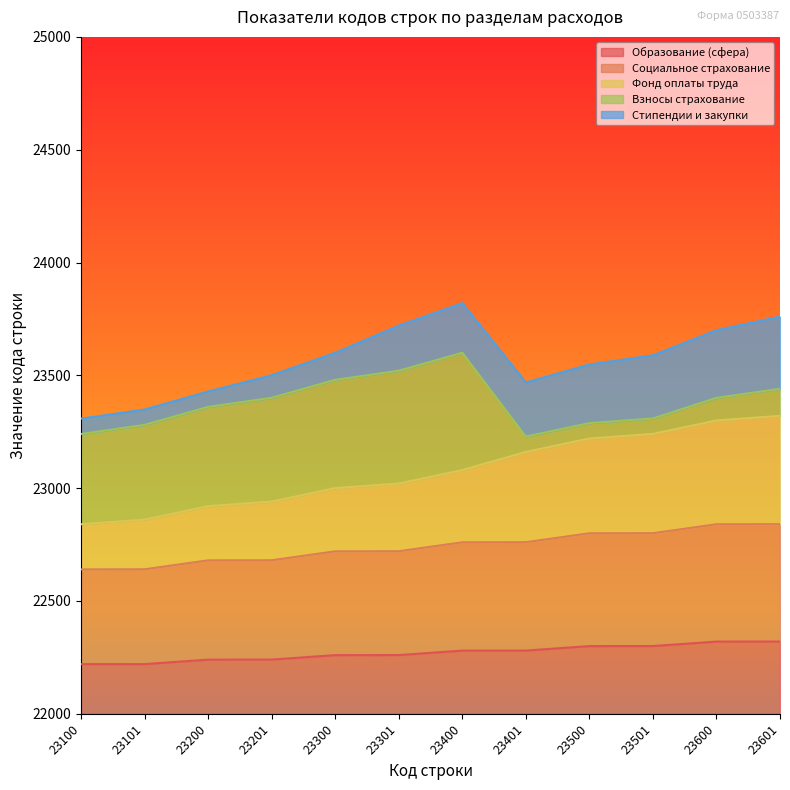

Which category has the lowest value across all series?

23100